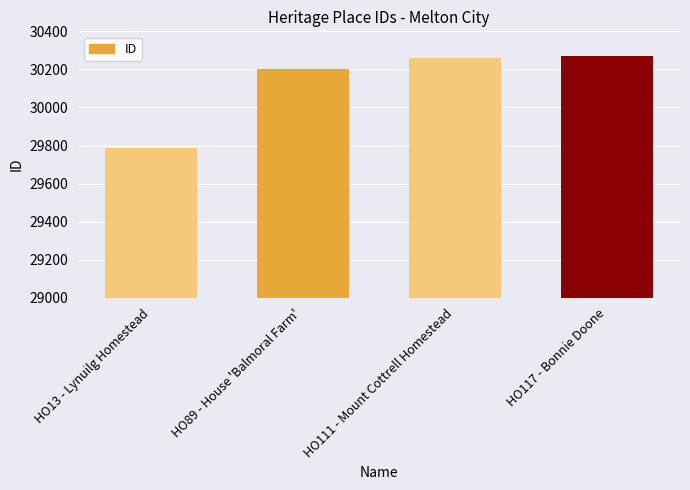

At which label is the value closest to 30028?

HO89 - House 'Balmoral Farm'